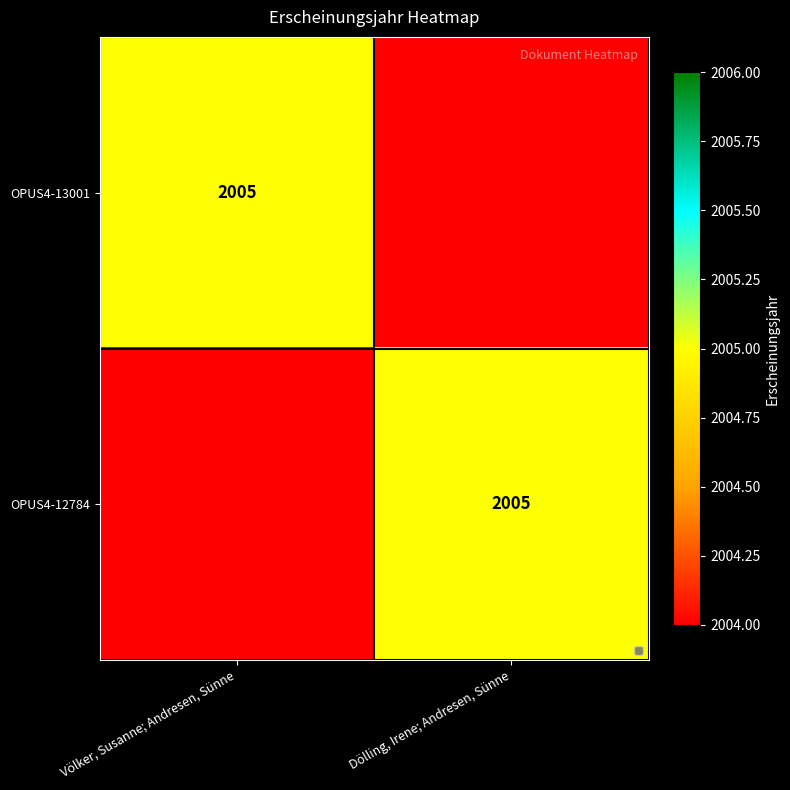

True or false: OPUS4-12784 has a value of 2005 at Dölling, Irene; Andresen, Sünne.

True